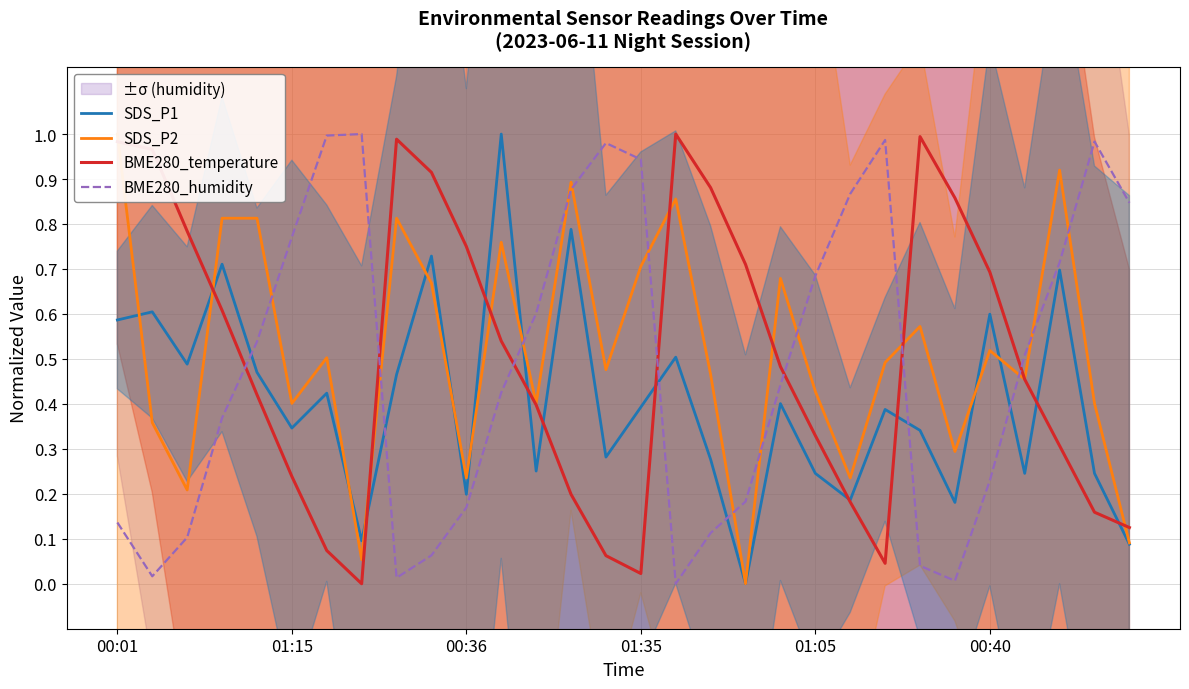

Count the number of categories in the chart.

30